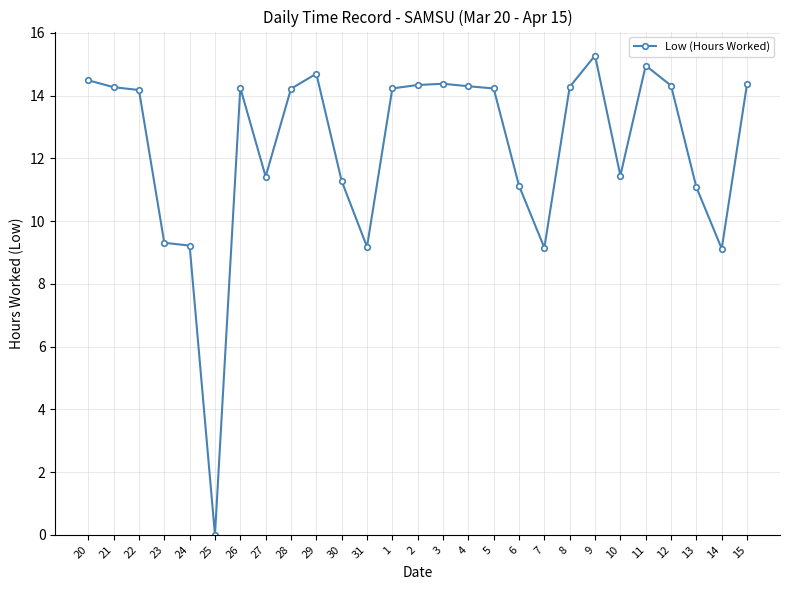

True or false: the data shows 14.3 at 2.

True